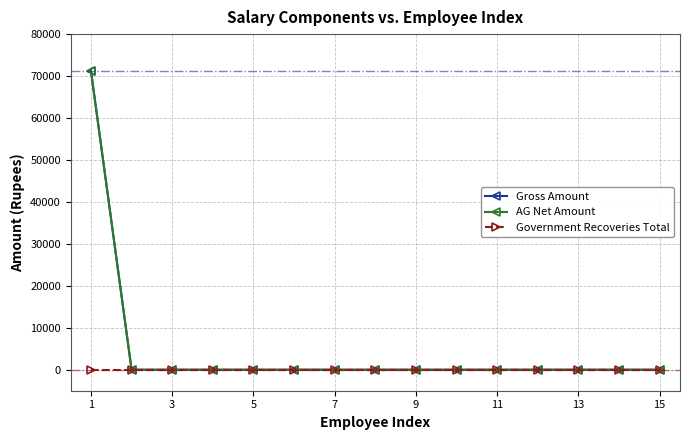

Which series has the largest total across all categories?

Gross Amount